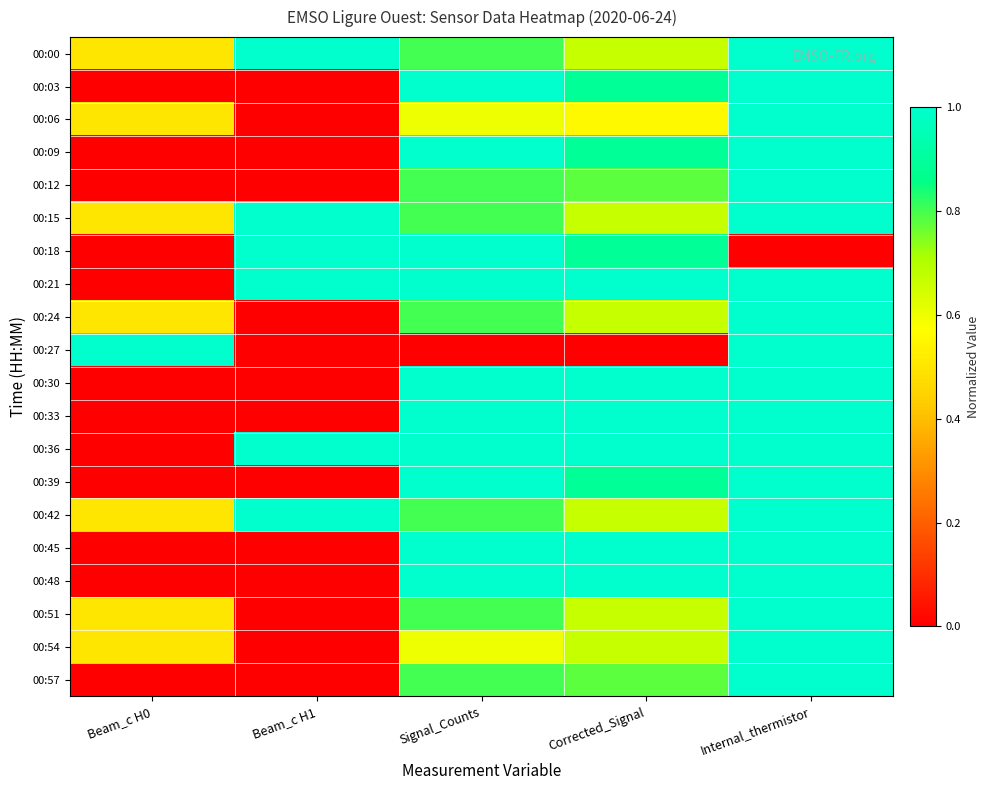

What is the total value across all series at Beam_c H1?

6.0